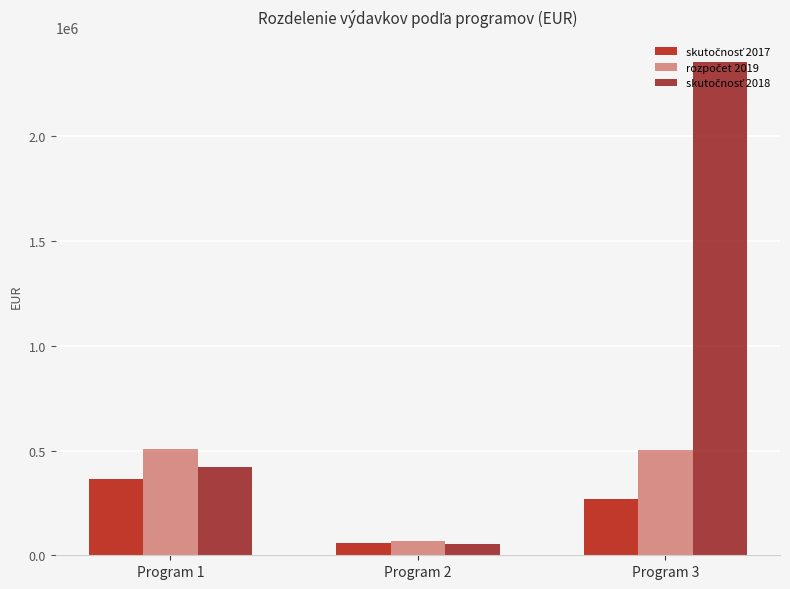

How many groups of bars are there?

3